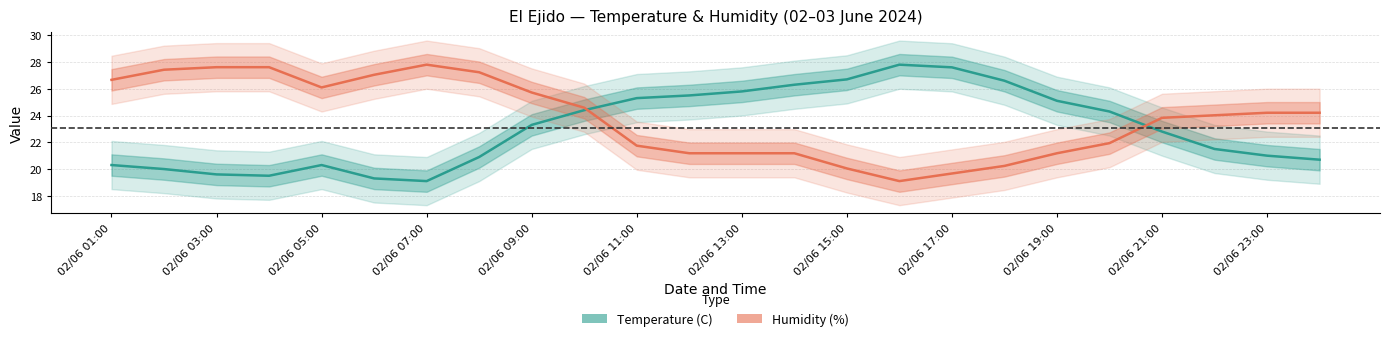

Reading left to right, what are all the values shown in this chart?

Temperature (C): 20.3	20.0	19.6	19.5	20.3	19.3	19.1	20.9	23.3	24.4	25.3	25.5	25.8	26.3	26.7	27.8	27.6	26.6	25.1	24.3	22.8	21.5	21.0	20.7
Humidity (%): 26.7	27.4	27.6	27.6	26.1	27.0	27.8	27.2	25.7	24.6	21.7	21.2	21.2	21.2	20.0	19.1	19.7	20.2	21.2	21.9	23.8	24.0	24.2	24.2